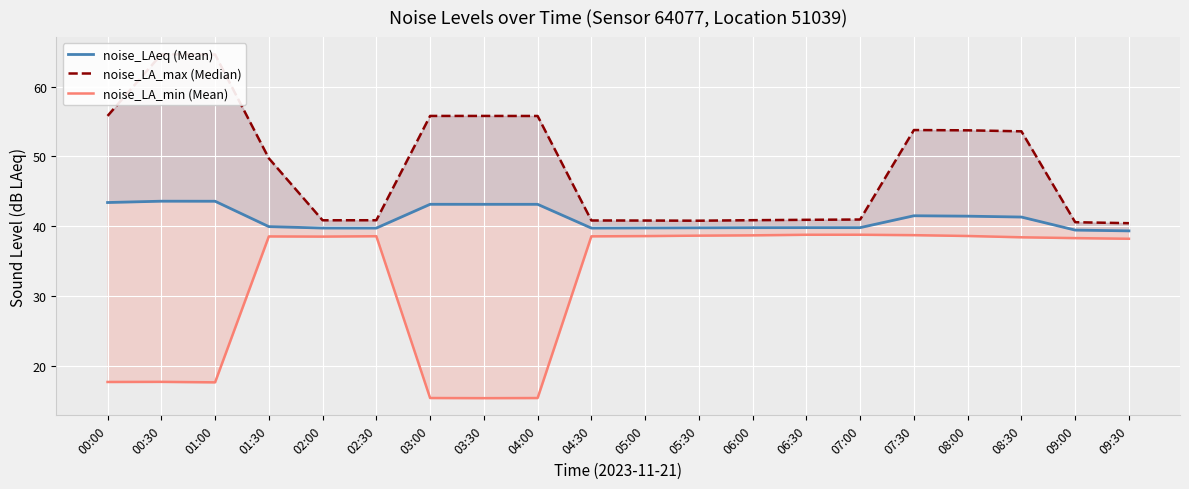

True or false: noise_LA_min (Mean) has a value of 38.2 at 09:30.

True